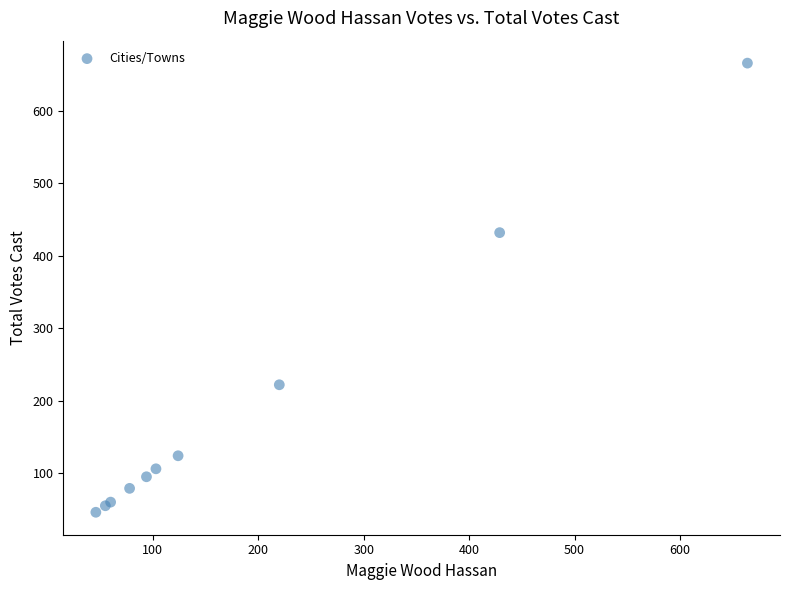

What Y value in the scatter plot is closest to 356?

432